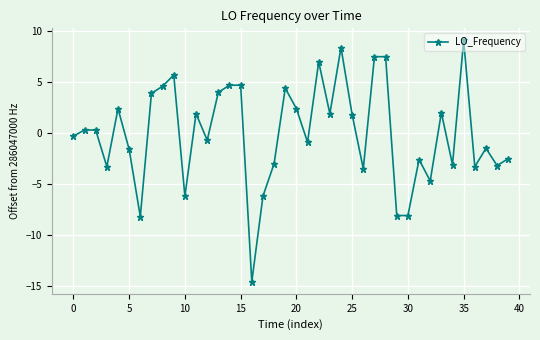

What is the smallest value displayed?

-14.6